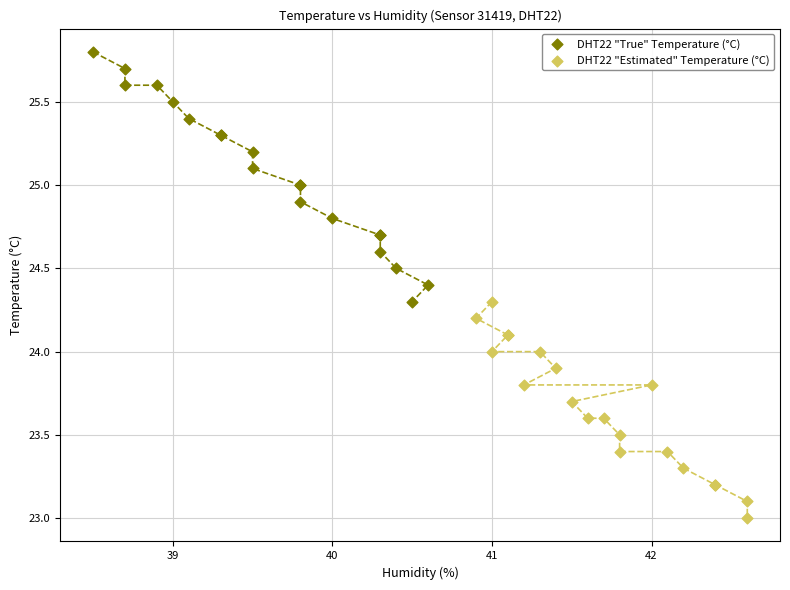

Which series reaches the minimum Y coordinate?

DHT22 "Estimated" Temperature (°C)